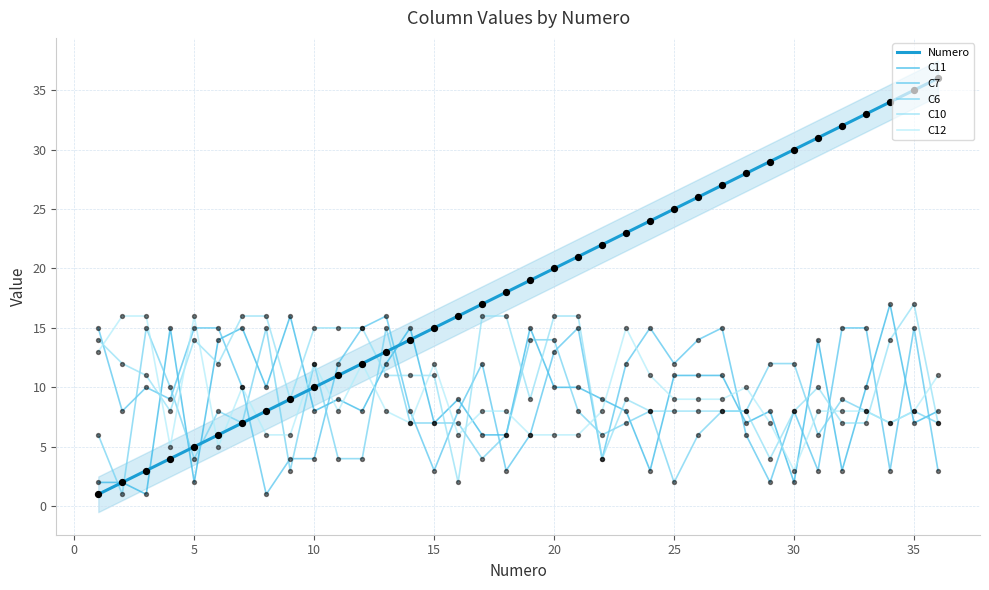

Is the value of C7 at 22 greater than the value of C11 at −5?

Yes